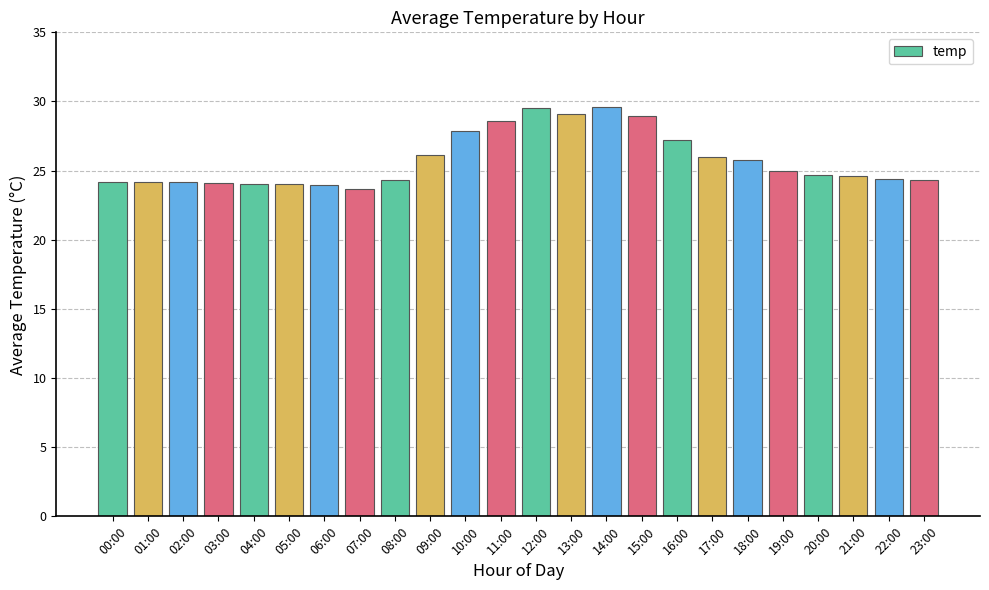

What position from the left is 14:00?

15